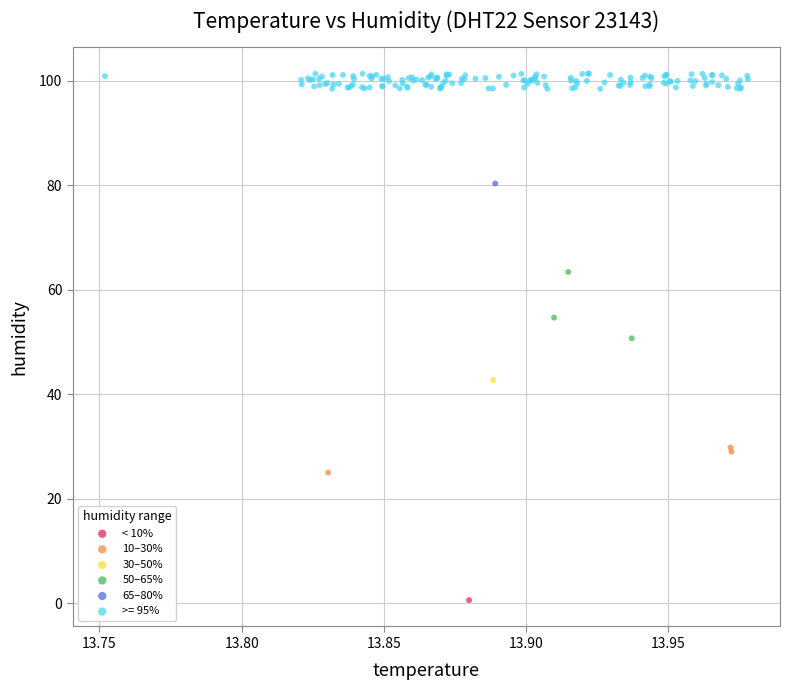

Which series reaches the minimum Y coordinate?

< 10%